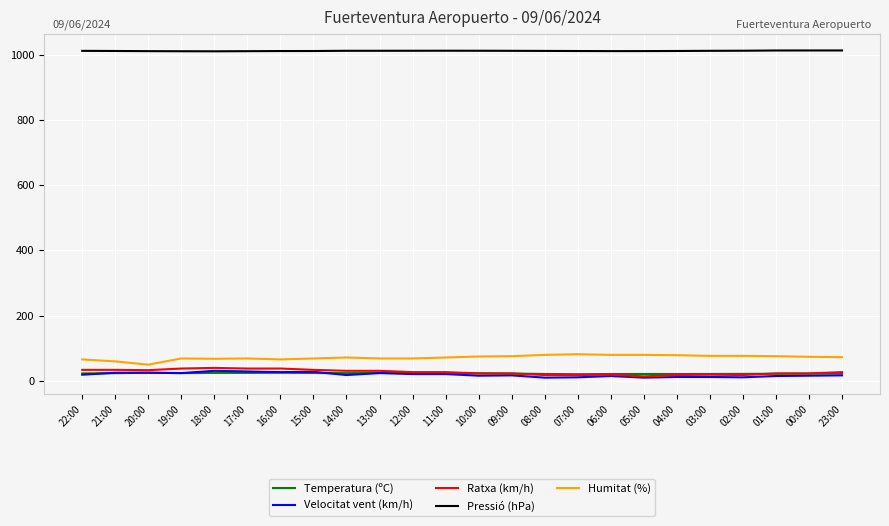

Count the number of categories in the chart.

24